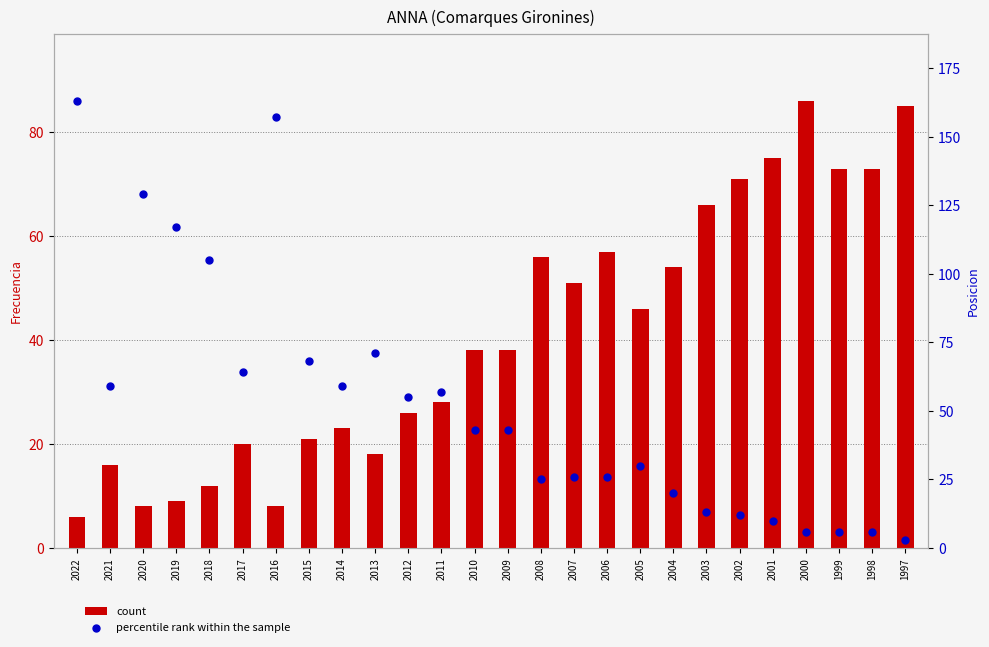

Which series reaches the maximum Y coordinate?

percentile rank within the sample